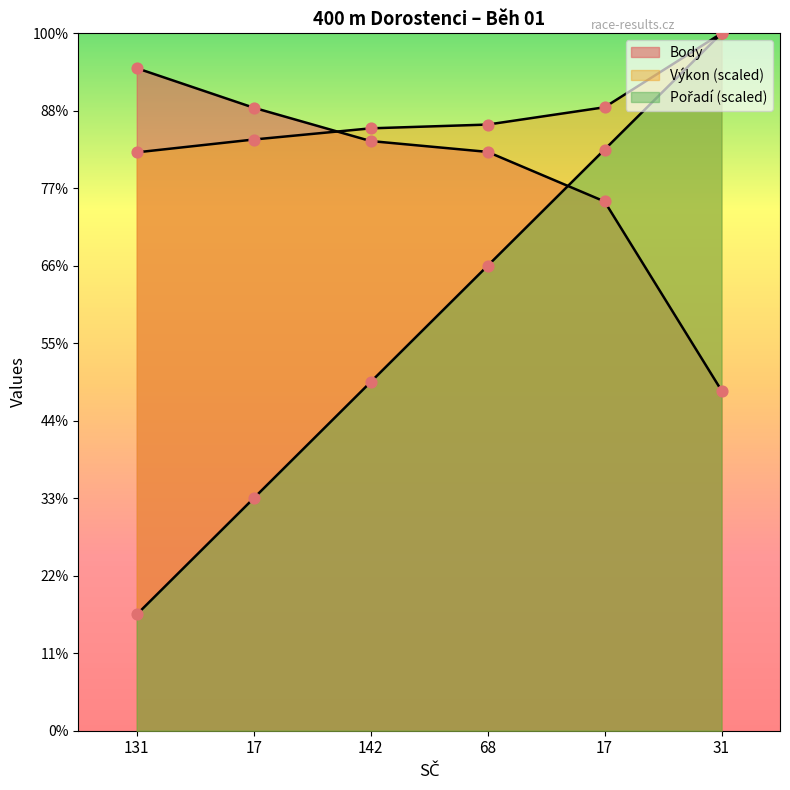

Which series has the widest spread of Y values?

Pořadí